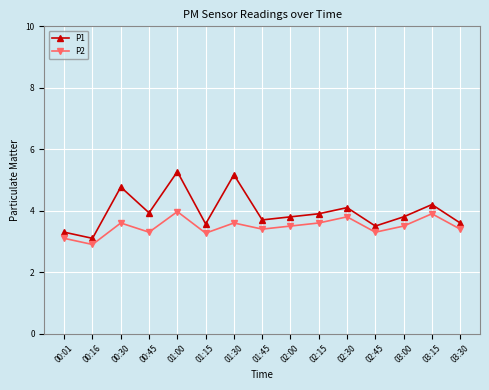

Which series has the largest total across all categories?

P1